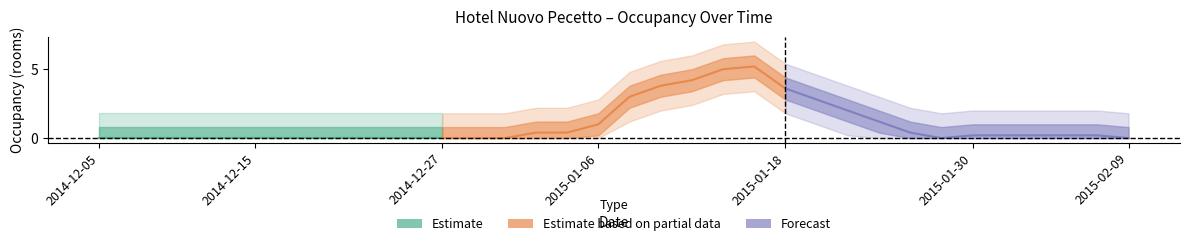

True or false: the data shows -5 at 2015-02-01.

False